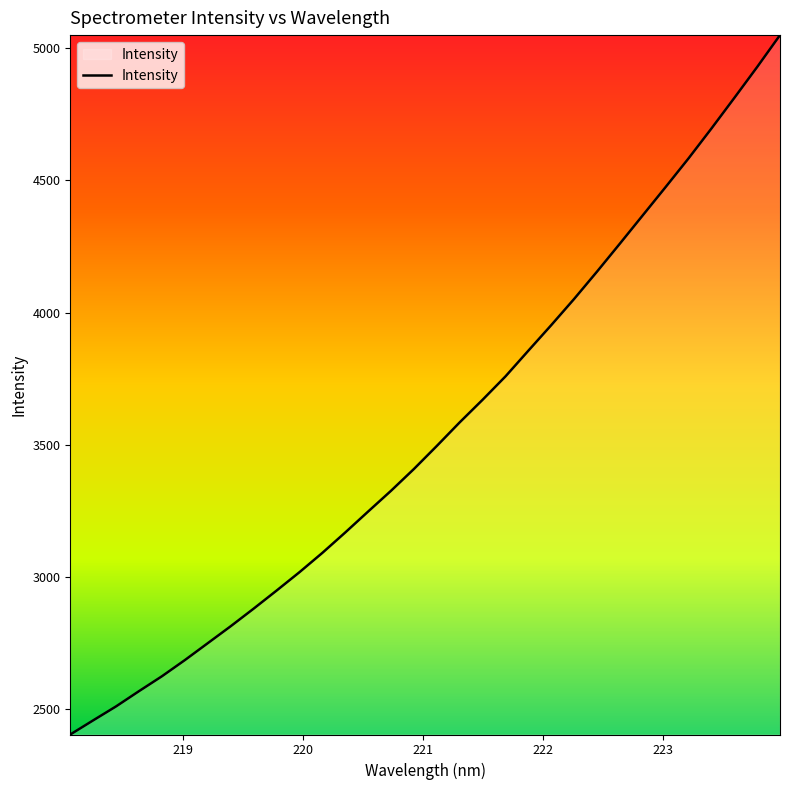

What is the minimum value shown in the chart?

2405.0